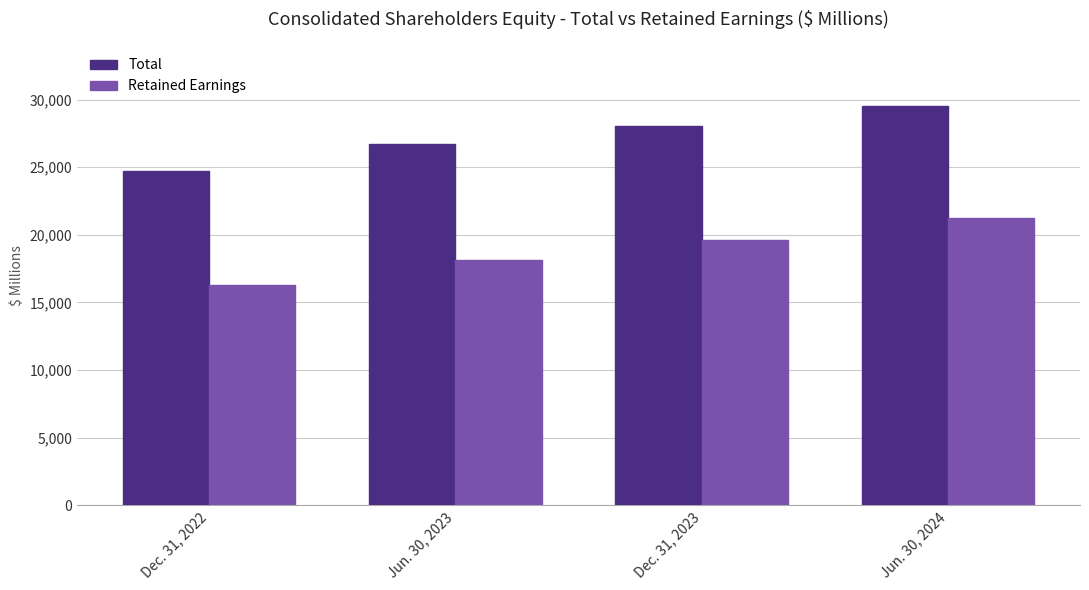

What is the label of the 3rd bar from the right?

Jun. 30, 2023